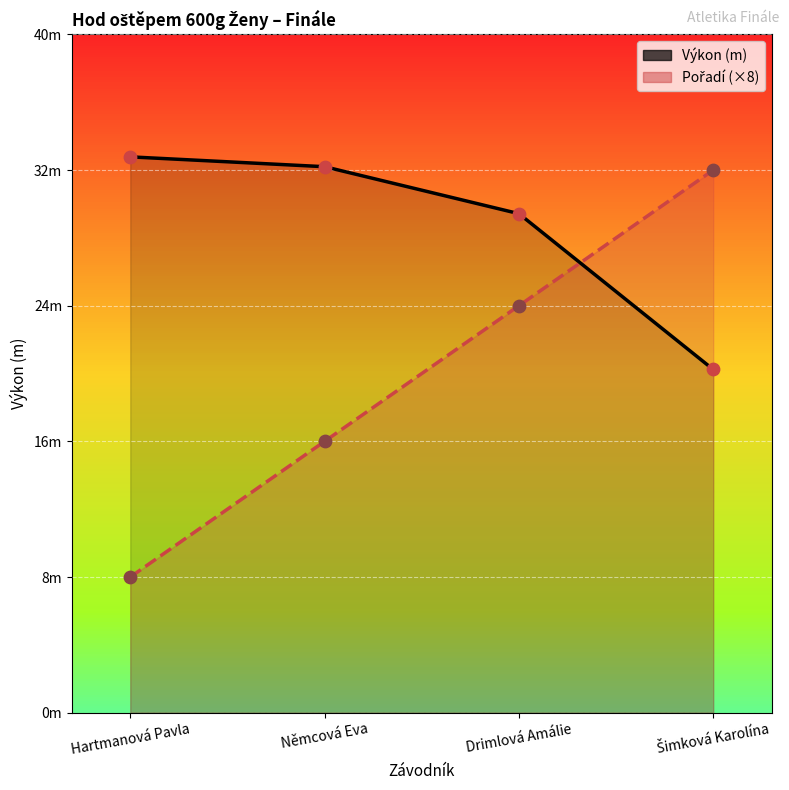

At how many categories does at least one series exceed 12?

4